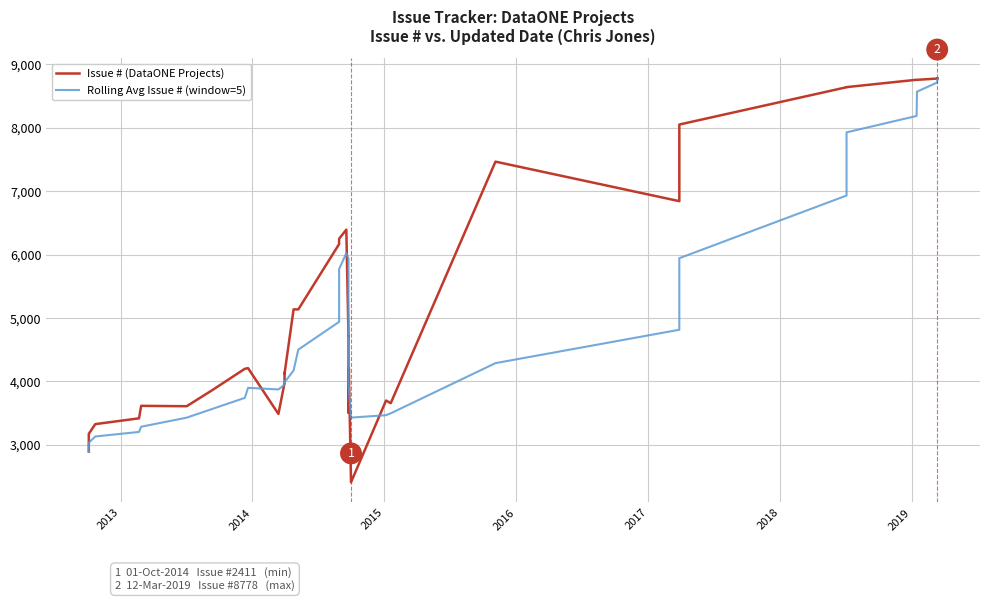

What is the minimum value shown in the chart?

2411.0